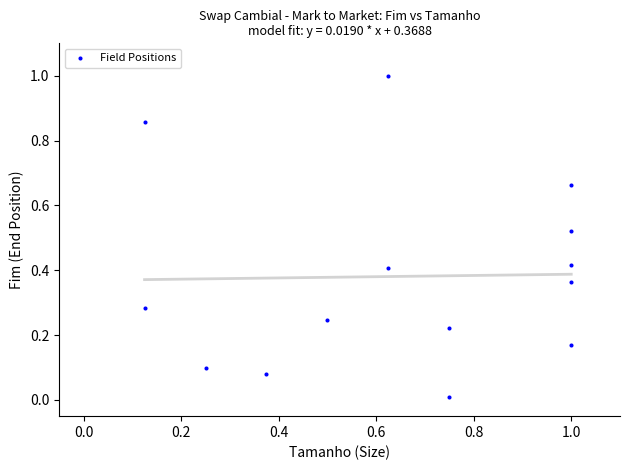

What is the range of Y values (max minus min)?

1.0